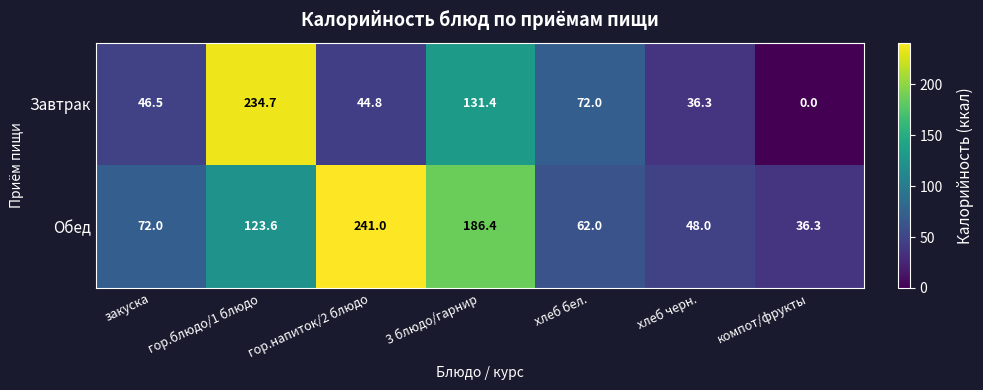

At гор.блюдо/1 блюдо, list the series in order from smallest to largest.

Обед, Завтрак